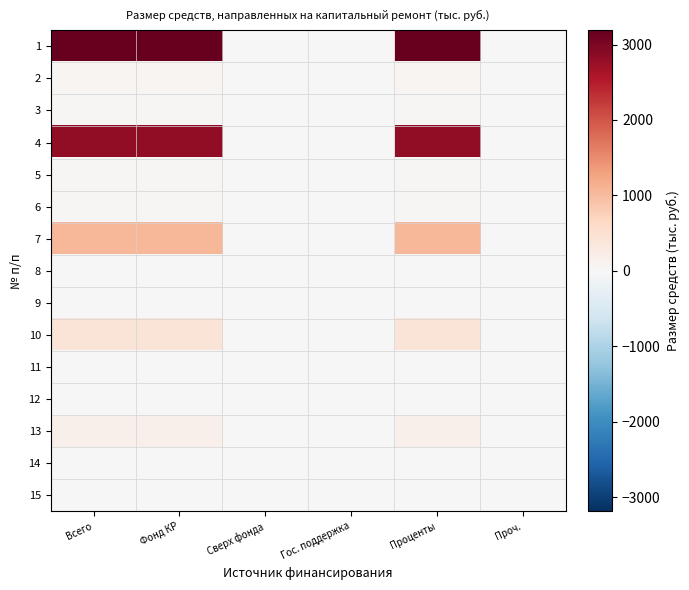

Between Проч. and Проценты, which is larger?

Проценты